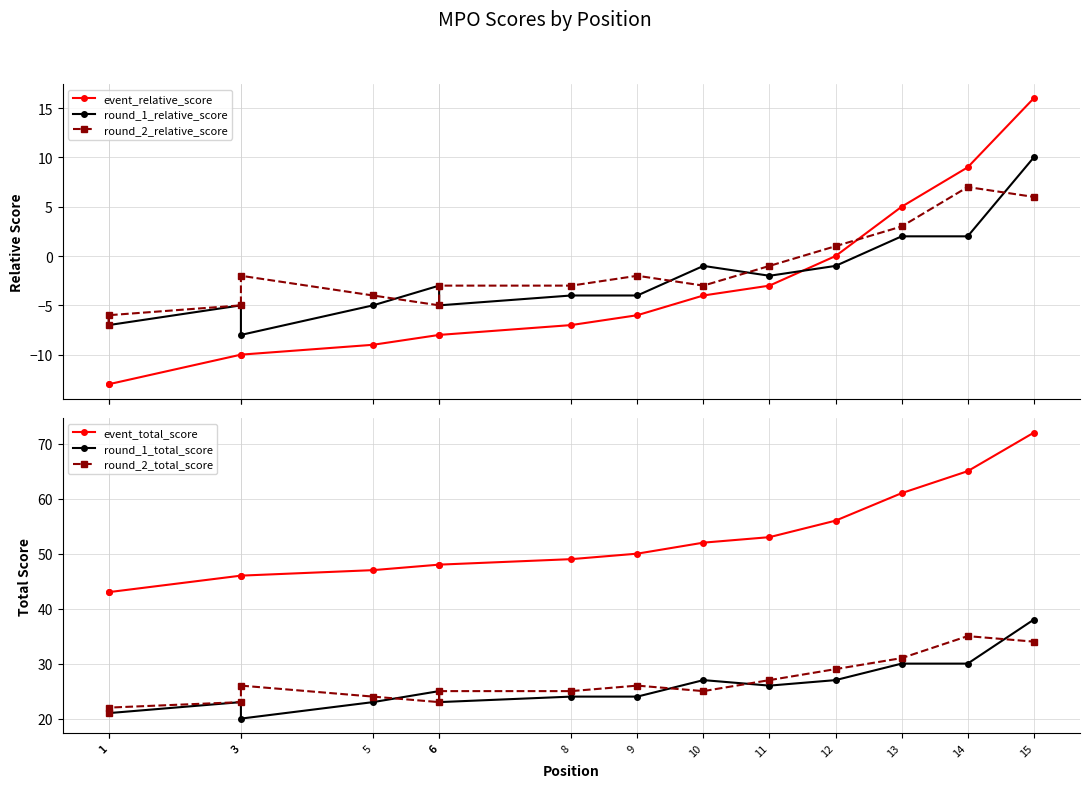

Which series has the largest total across all categories?

event_total_score